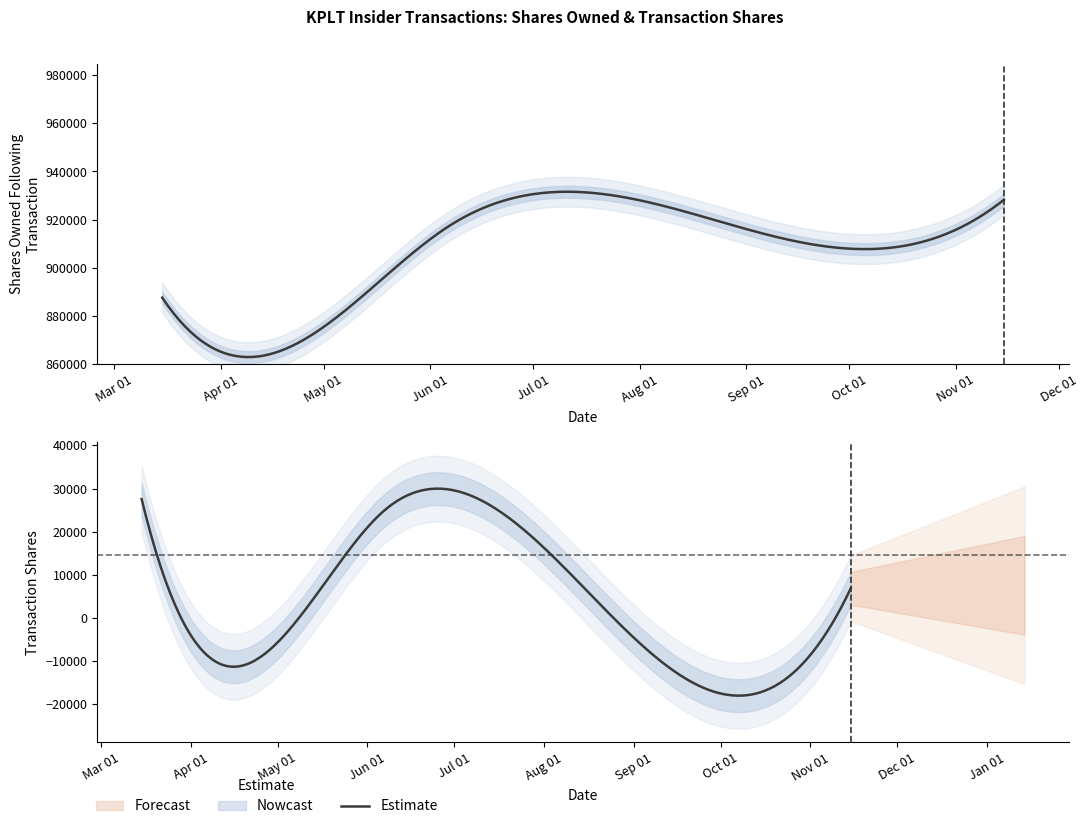

The value at 2022-03-15 is 9624. True or false?

False